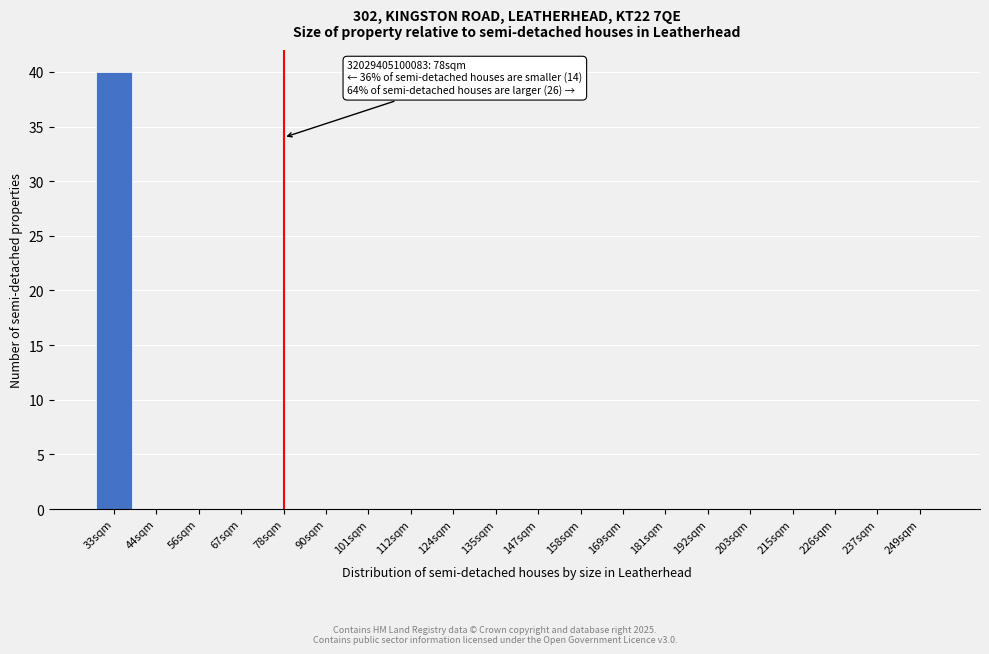

Reading right to left, what are all the values shown in this chart?

249sqm=0	237sqm=0	226sqm=0	215sqm=0	203sqm=0	192sqm=0	181sqm=0	169sqm=0	158sqm=0	147sqm=0	135sqm=0	124sqm=0	112sqm=0	101sqm=0	90sqm=0	78sqm=0	67sqm=0	56sqm=0	44sqm=0	33sqm=40